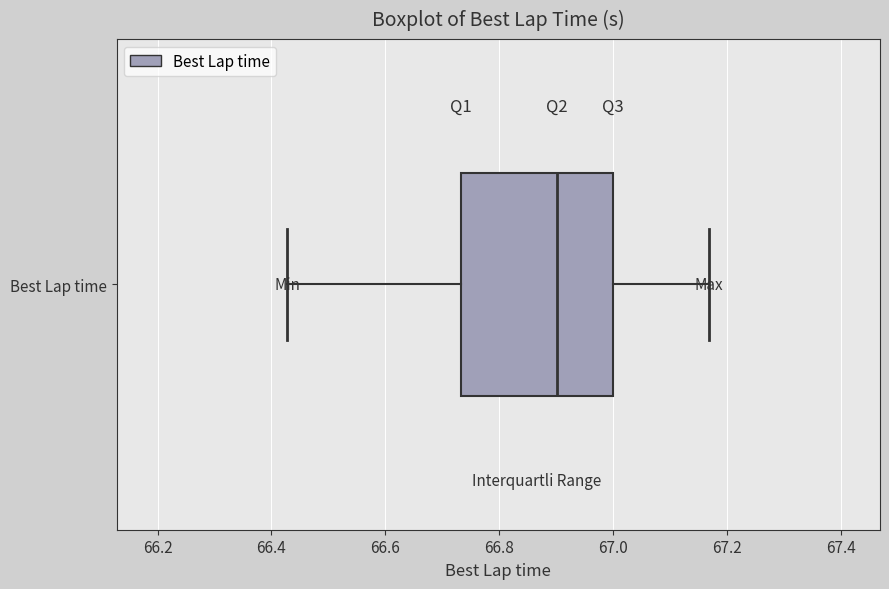

Read this box plot against the x-axis: the position of the median line, the range covered by the box, and the ends of both whiskers. The values are not printed on the chart, so give them approximately, as read against the axis.

median 66.90, box 66.74 to 67.00, whiskers 66.42 to 67.16